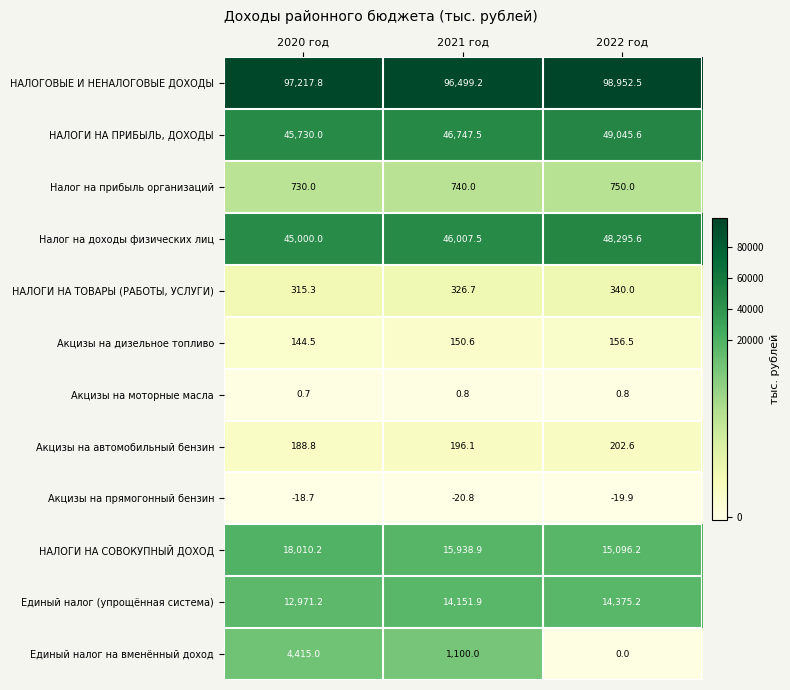

What is the average value of the Акцизы на дизельное топливо series?

150.5